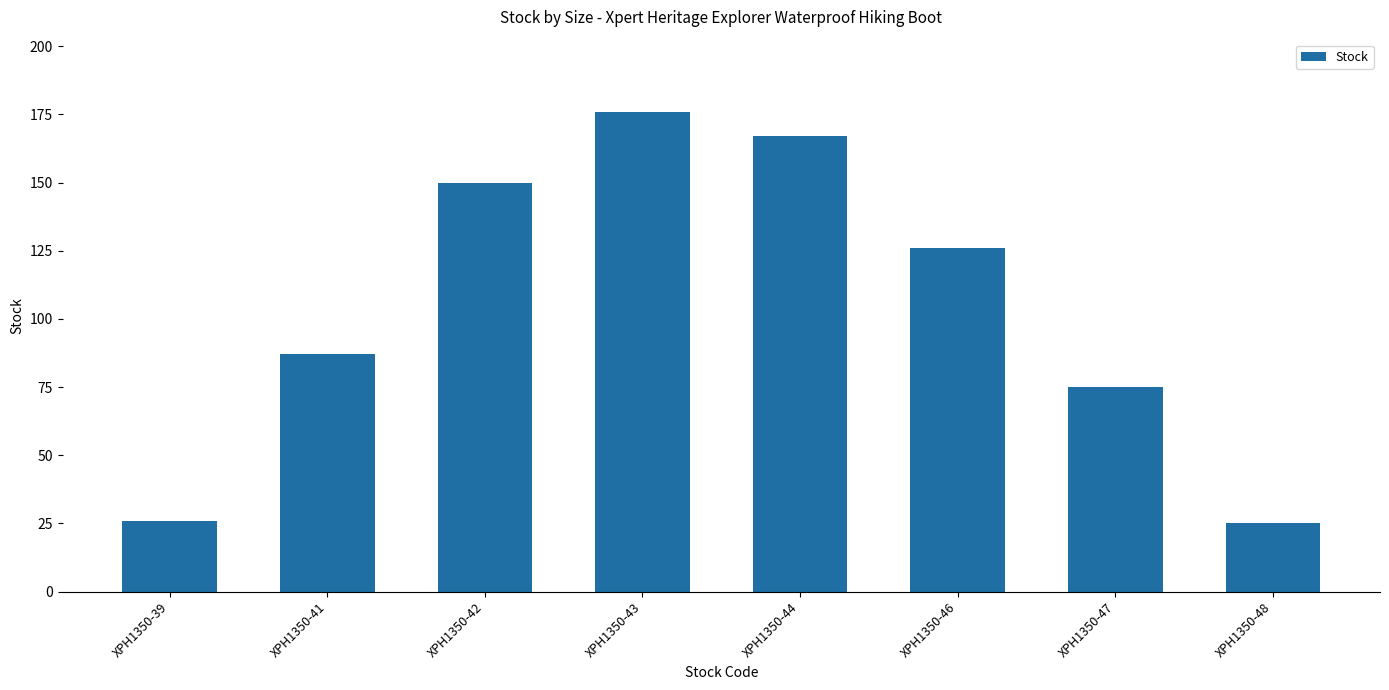

The value at XPH1350-41 is 121. True or false?

False